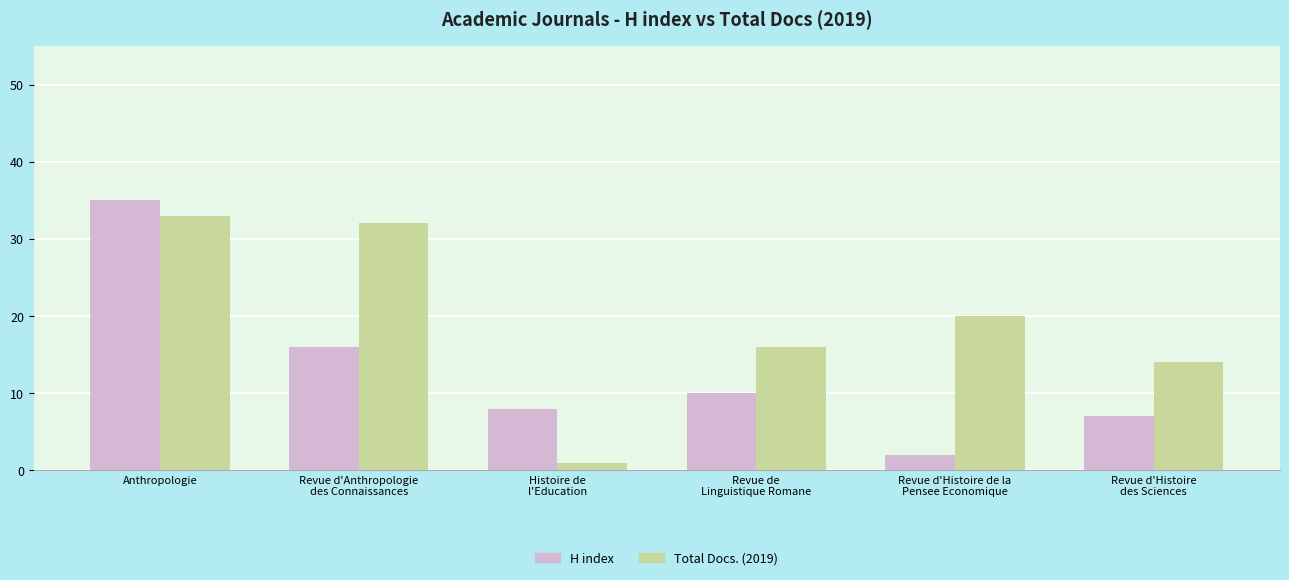

What is the label of the 4th bar from the right?

Histoire de
l'Education